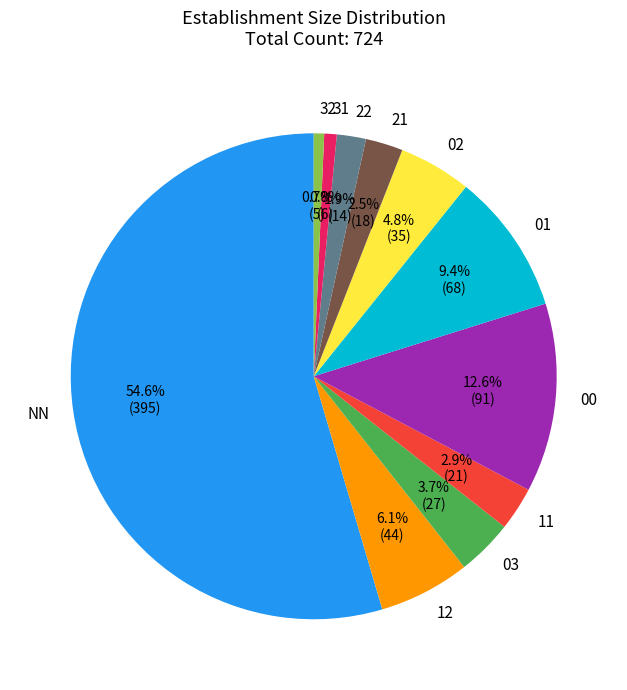

Combined, do 32 and 02 account for over 50%?

No